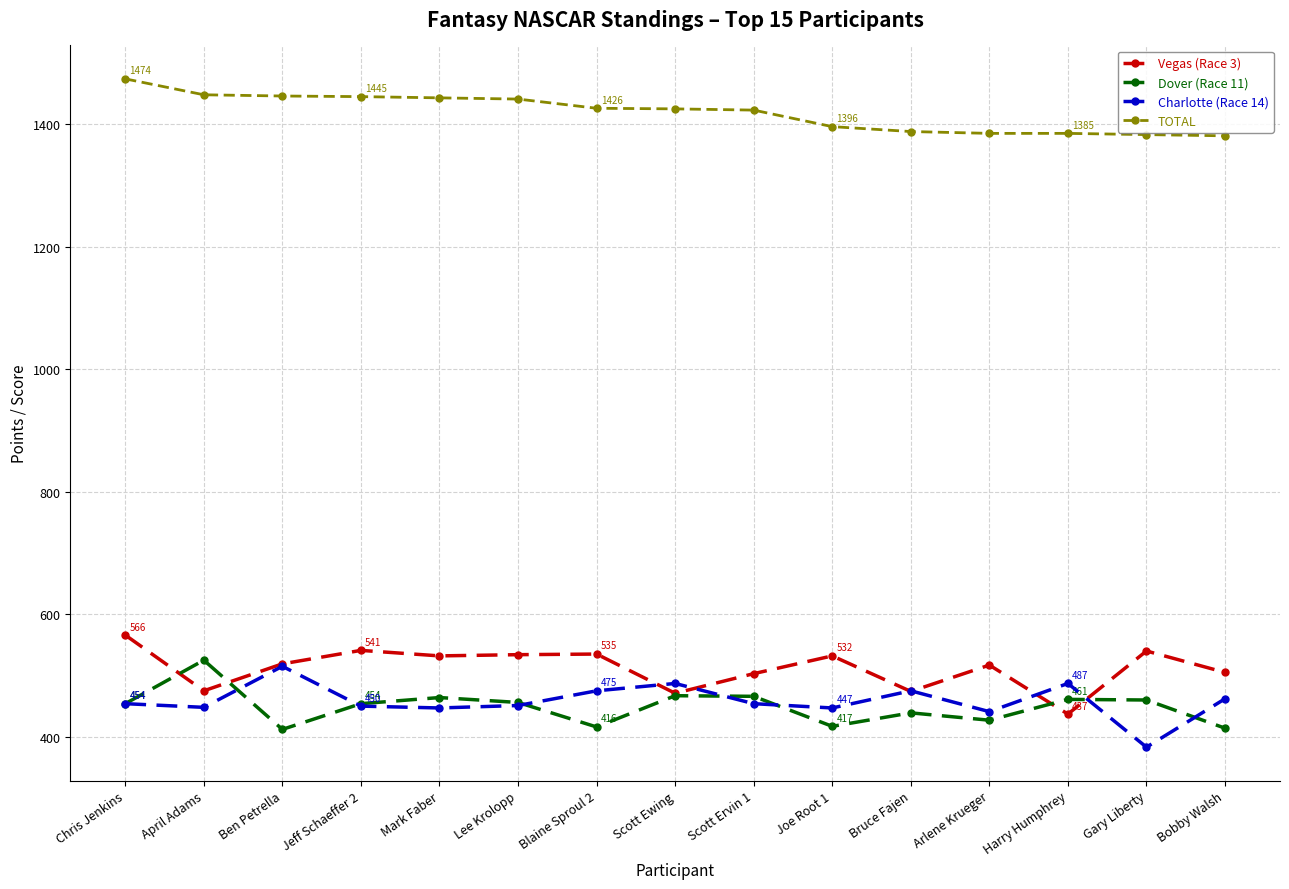

Rank the series by their maximum value, from highest to lowest.

TOTAL, Vegas (Race 3), Dover (Race 11), Charlotte (Race 14)